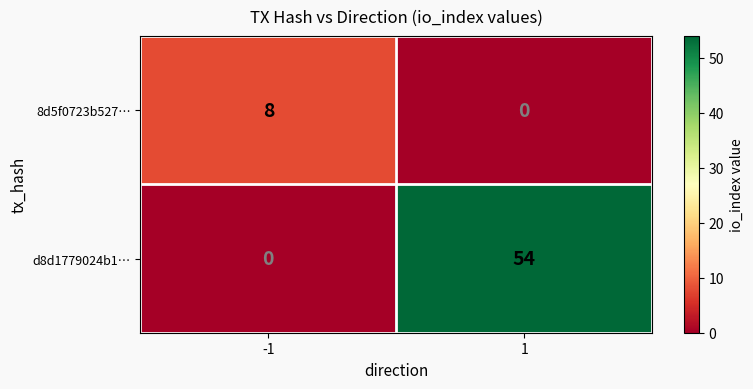

Rank the series by their maximum value, from highest to lowest.

d8d1779024b1…, 8d5f0723b527…